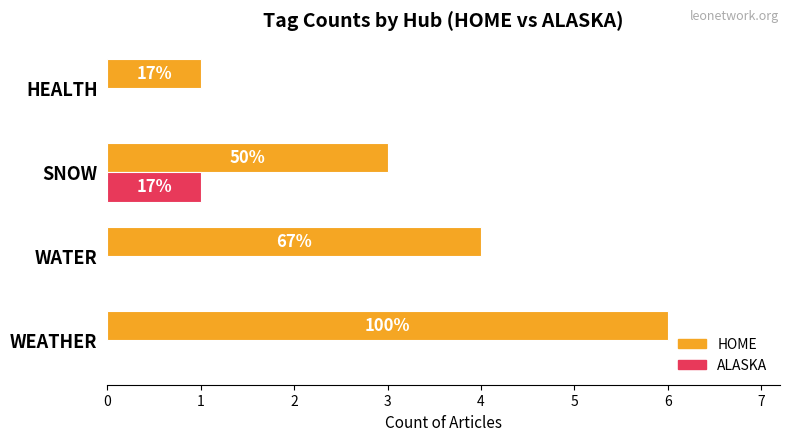

What are all the series names shown in the legend?

HOME, ALASKA